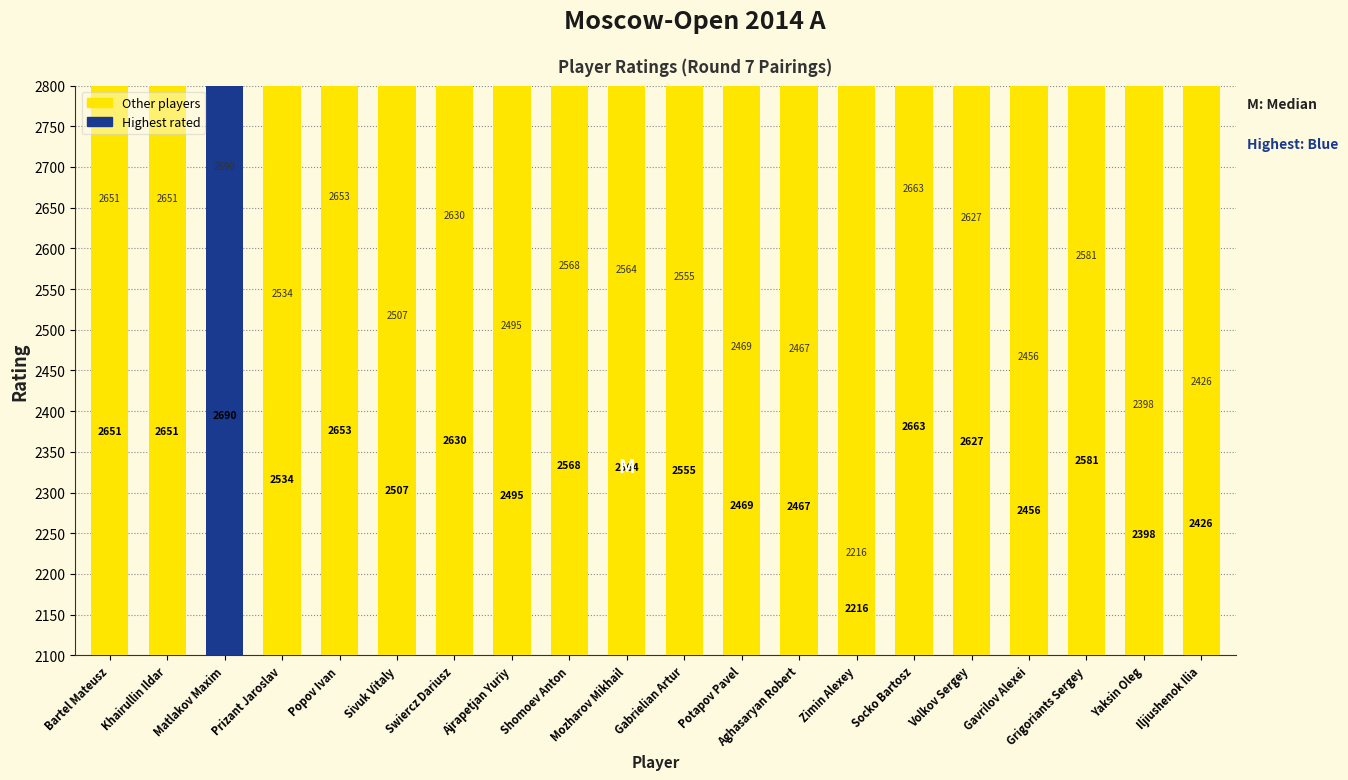

List the labels in order of value, largest first.

Matlakov Maxim, Socko Bartosz, Popov Ivan, Bartel Mateusz, Khairullin Ildar, Swiercz Dariusz, Volkov Sergey, Grigoriants Sergey, Shomoev Anton, Mozharov Mikhail, Gabrielian Artur, Prizant Jaroslav, Sivuk Vitaly, Ajrapetjan Yuriy, Potapov Pavel, Aghasaryan Robert, Gavrilov Alexei, Iljiushenok Ilia, Yaksin Oleg, Zimin Alexey